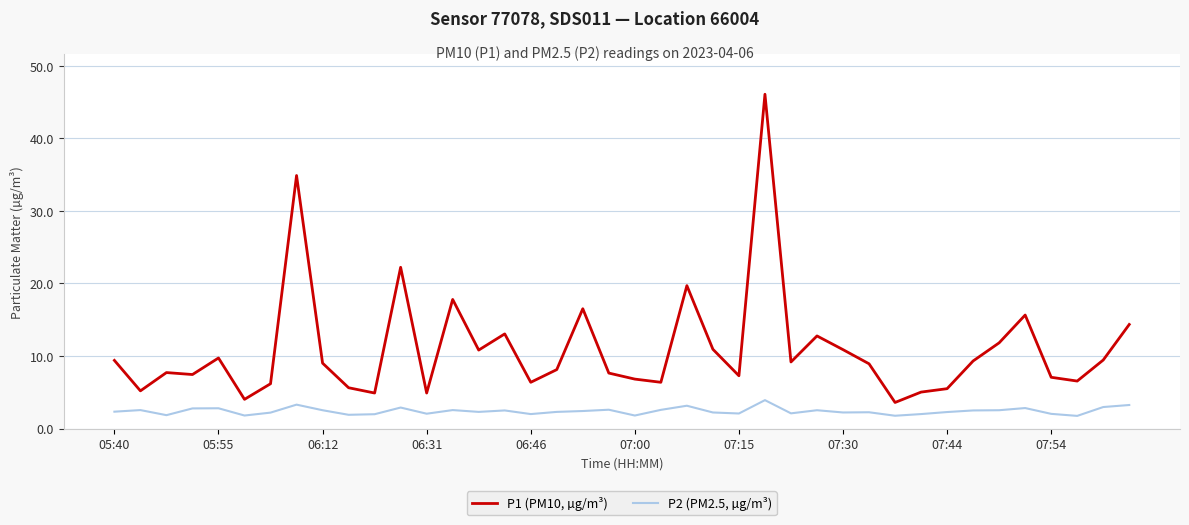

Which series has the widest spread of values?

P1 (PM10, µg/m³)